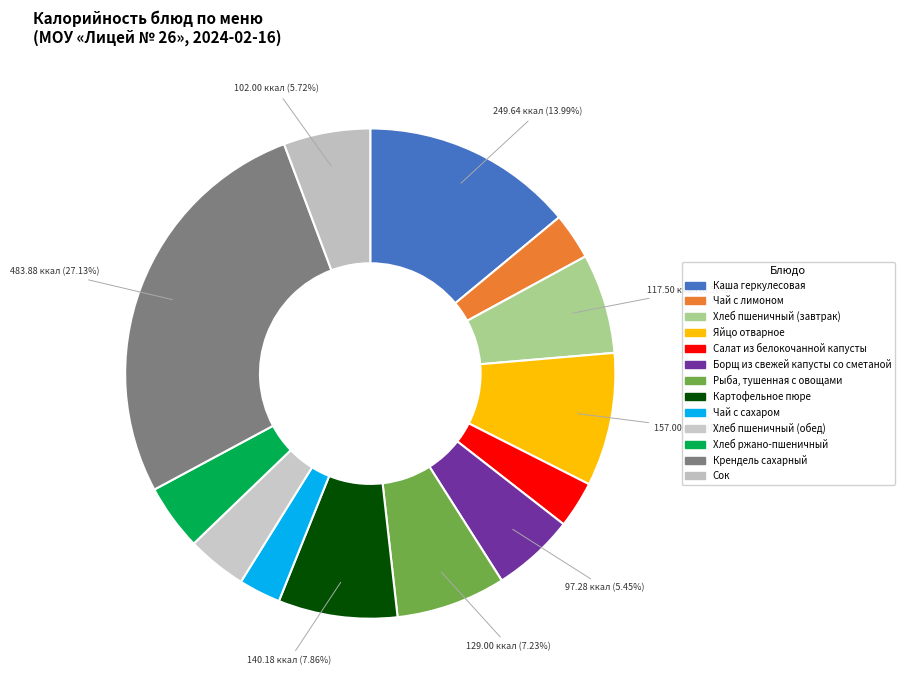

Rank the categories by value from lowest to highest.

Чай с сахаром, Чай с лимоном, Салат из белокочанной капусты, Хлеб пшеничный (обед), Хлеб ржано-пшеничный, Борщ из свежей капусты со сметаной, Сок, Хлеб пшеничный (завтрак), Рыба, тушенная с овощами, Картофельное пюре, Яйцо отварное, Каша геркулесовая, Крендель сахарный